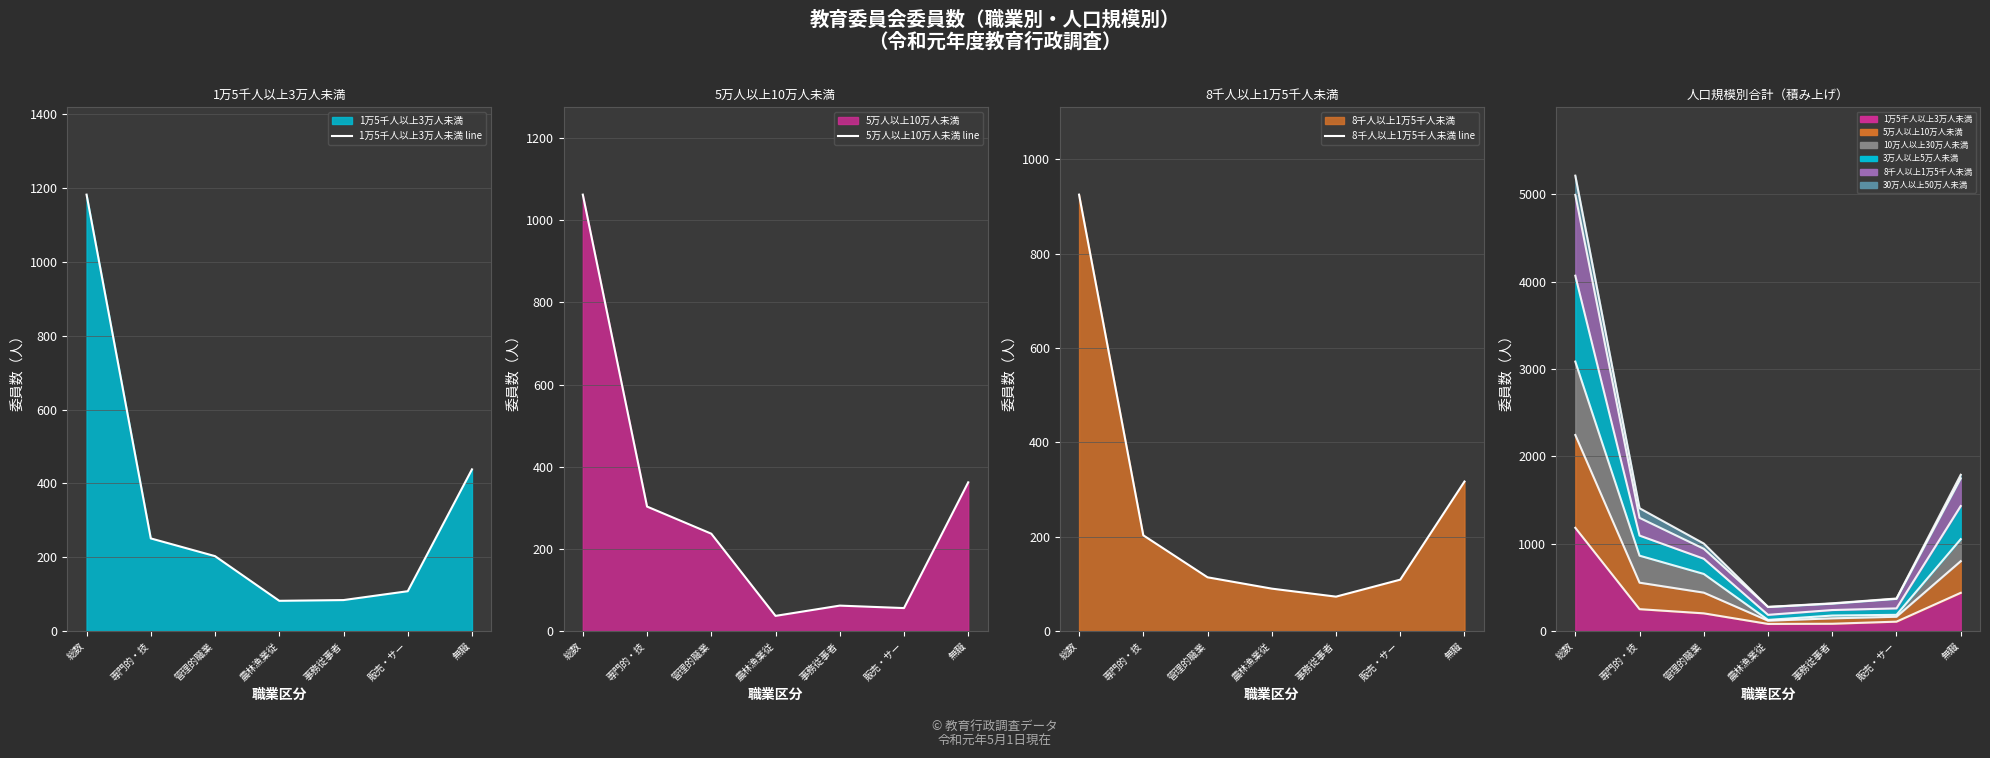

At how many categories does at least one series exceed 155?

4